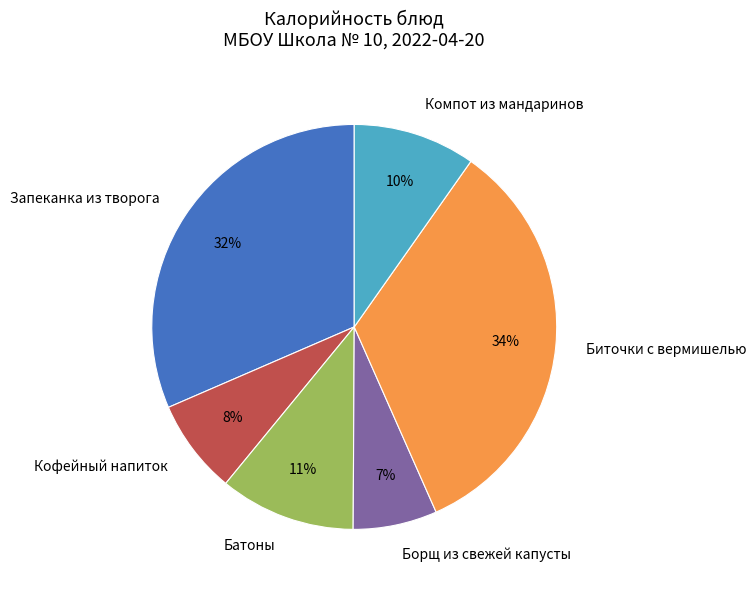

True or false: Кофейный напиток accounts for 8% of the total.

True